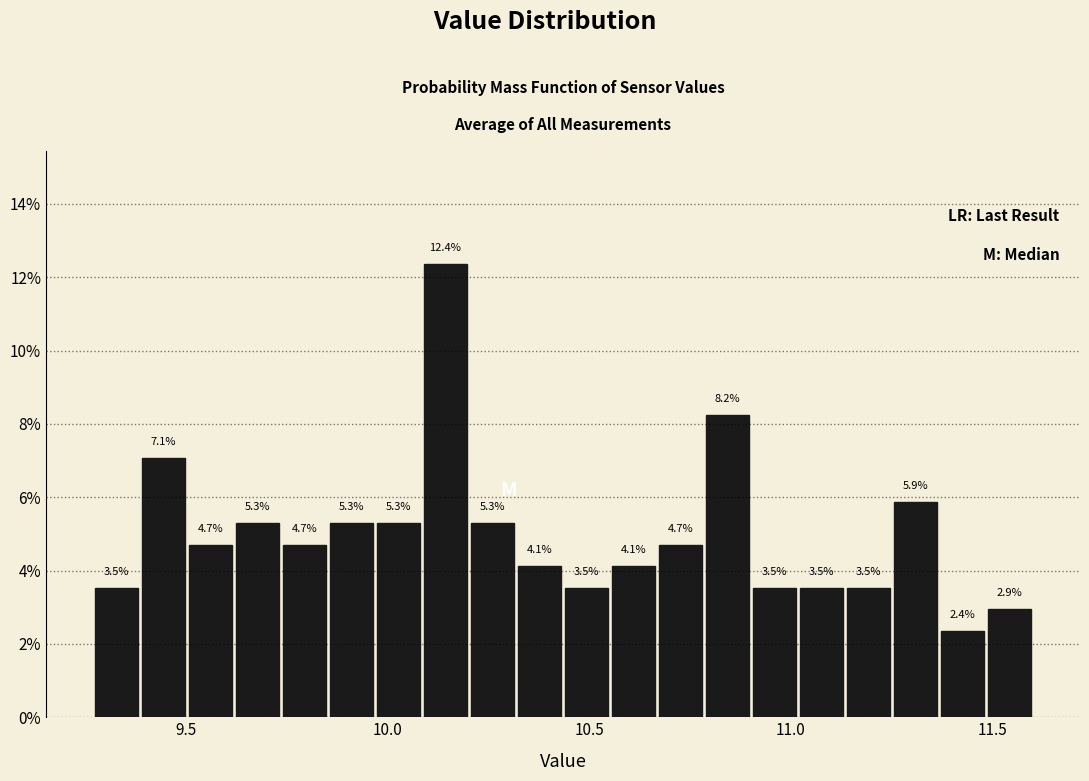

Around what value on the x-axis is the tallest bar? Give the approximate position of its centre, as read against the axis.

10.15